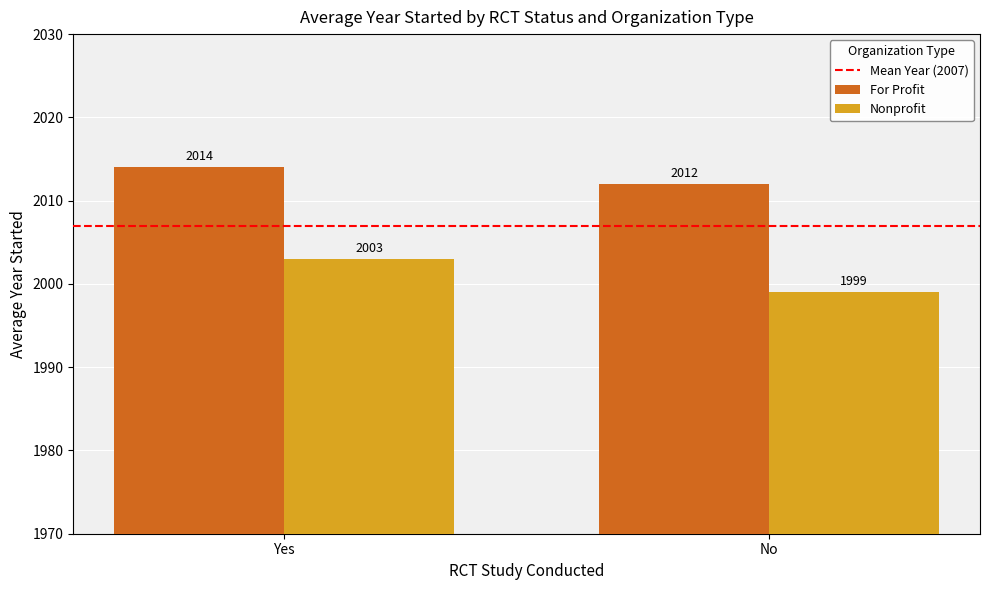

Which series has the widest spread of values?

Nonprofit